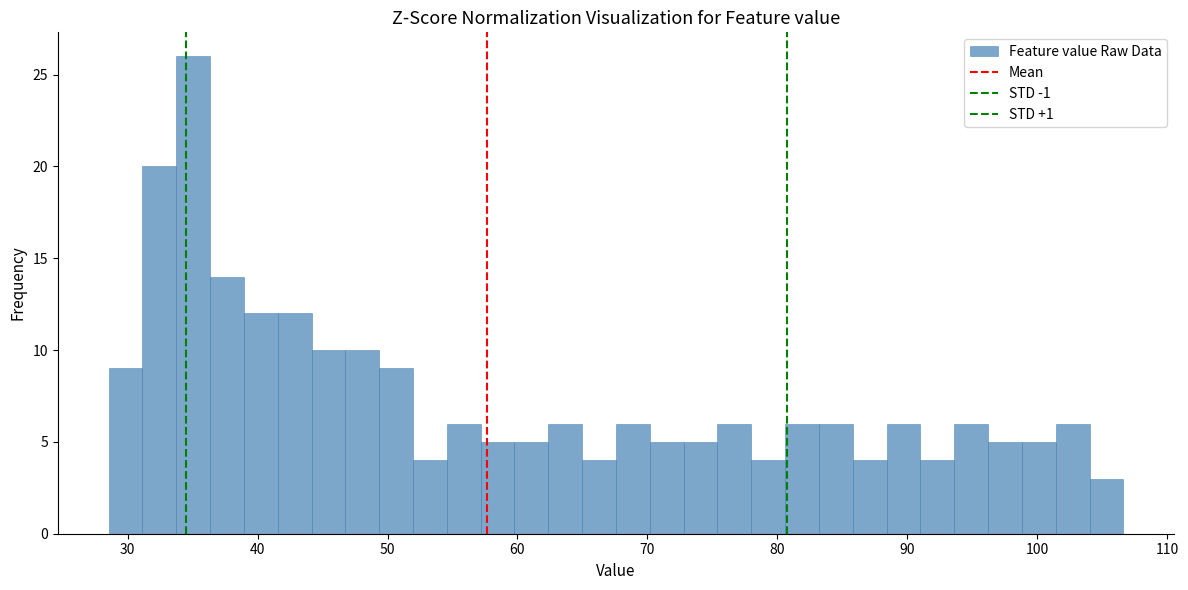

Read against the x-axis, roughly where is the centre of the tallest bar?

35